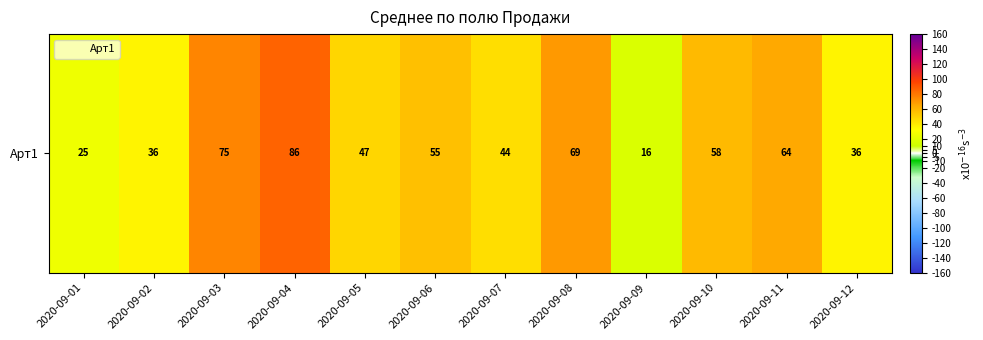

List the labels in order of value, smallest first.

2020-09-09, 2020-09-01, 2020-09-02, 2020-09-12, 2020-09-07, 2020-09-05, 2020-09-06, 2020-09-10, 2020-09-11, 2020-09-08, 2020-09-03, 2020-09-04